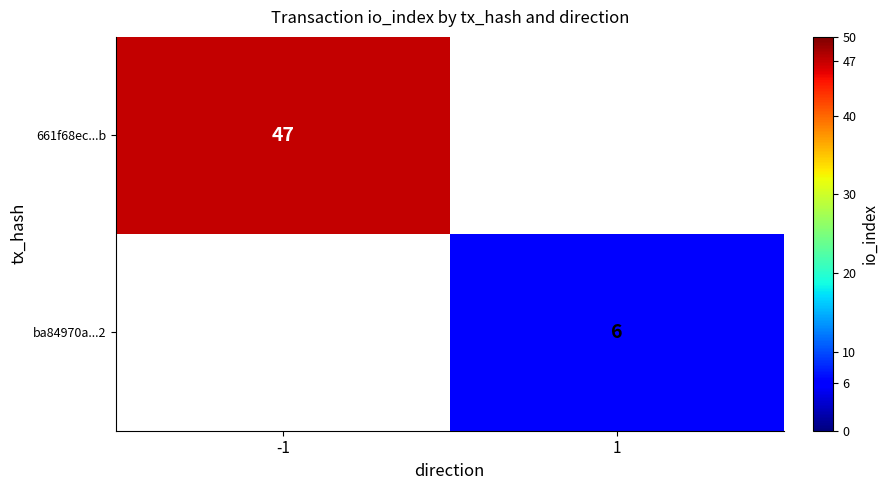

True or false: 661f68ec...b has a value of 47 at -1.

True